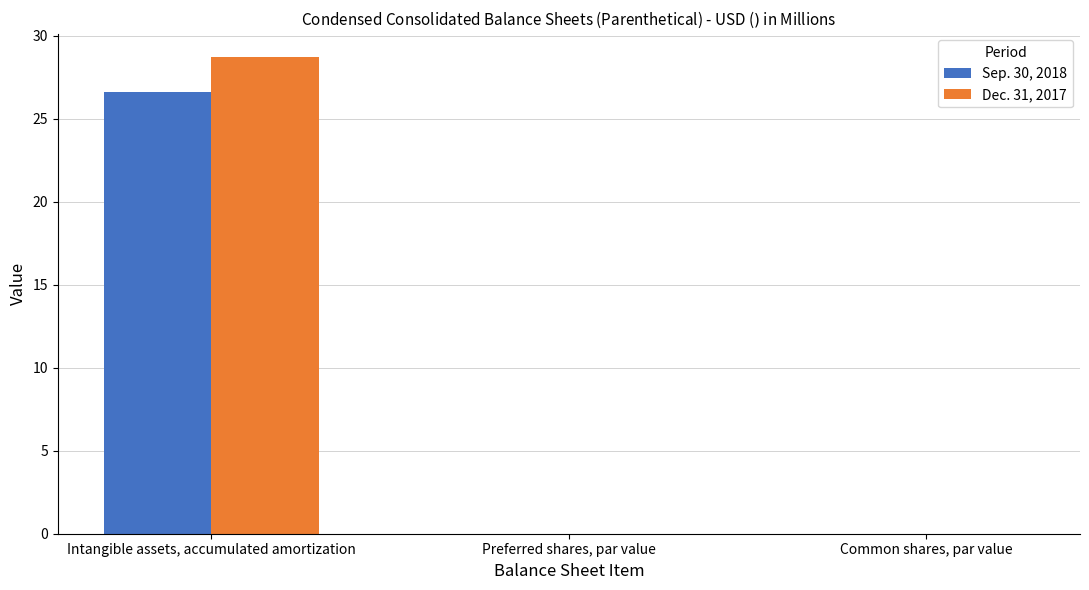

Read the Sep. 30, 2018 value at Intangible assets, accumulated amortization.

26.6